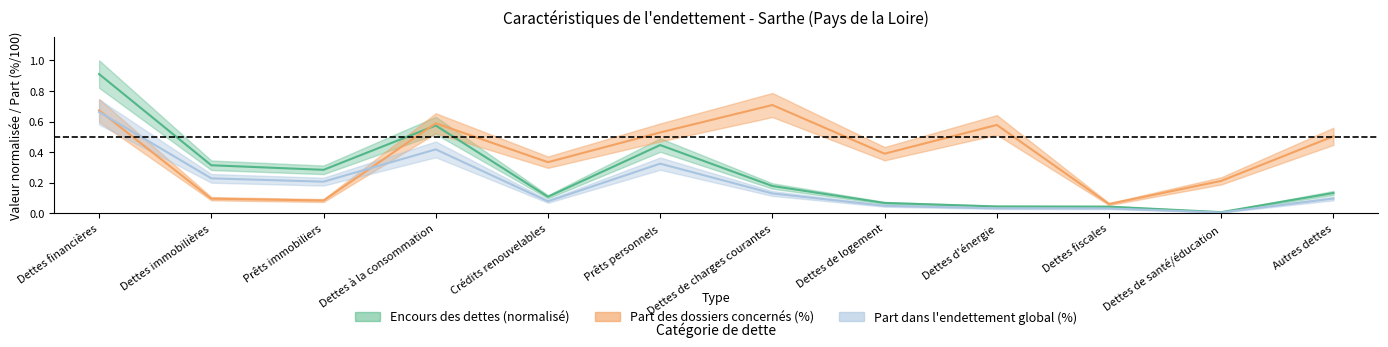

Where do Part des dossiers (%) and Part dans endettement (%) first cross each other?

Dettes financières and Dettes immobilières